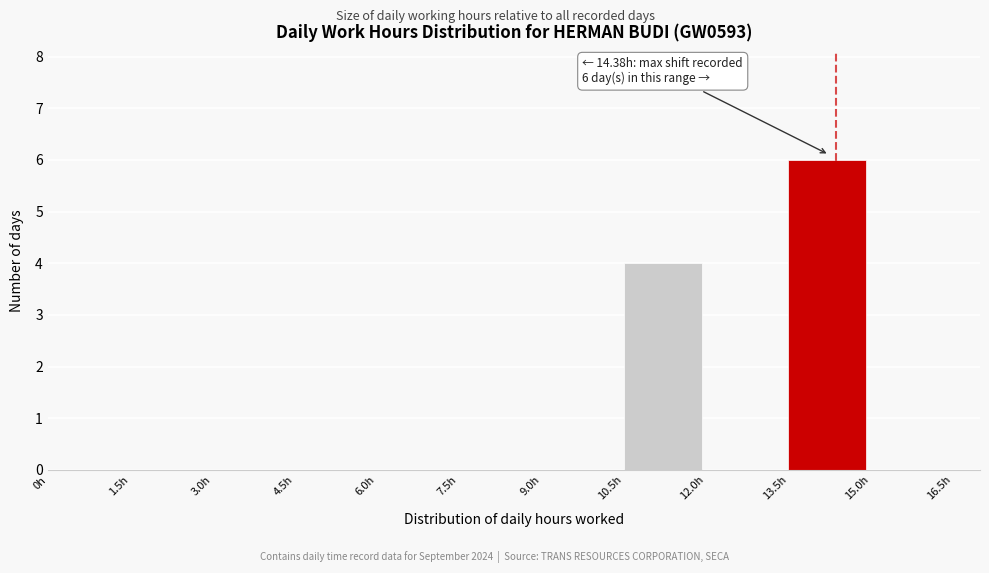

Which range on the x-axis has the tallest bar?

13.5 to 15.0